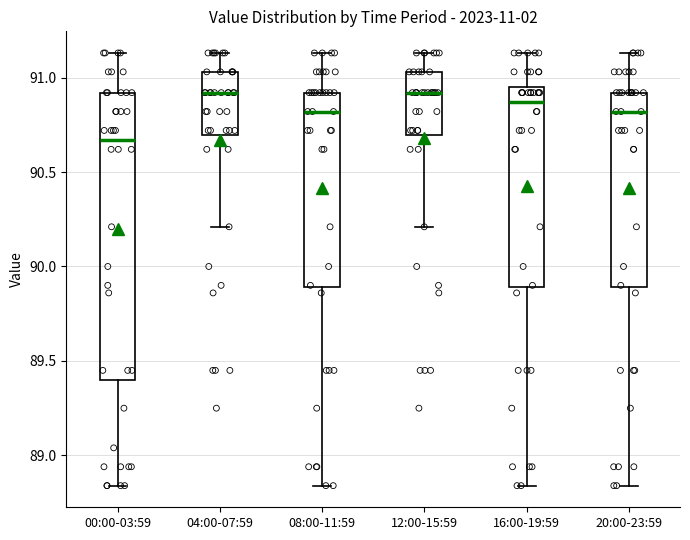

Reading left to right, transcribe this box plot: for each box, give where its median line is, the range the box spans, and where its two whiskers end, as read against the y-axis. The values are not printed on the chart, so give them approximately, as read against the axis.

00:00-03:59: median 90.65, box 89.40 to 90.90, whiskers 88.85 to 91.15
04:00-07:59: median 90.90, box 90.70 to 91.05, whiskers 90.20 to 91.15
08:00-11:59: median 90.80, box 89.90 to 90.90, whiskers 88.85 to 91.15
12:00-15:59: median 90.90, box 90.70 to 91.05, whiskers 90.20 to 91.15
16:00-19:59: median 90.85, box 89.90 to 90.95, whiskers 88.85 to 91.15
20:00-23:59: median 90.80, box 89.90 to 90.90, whiskers 88.85 to 91.15